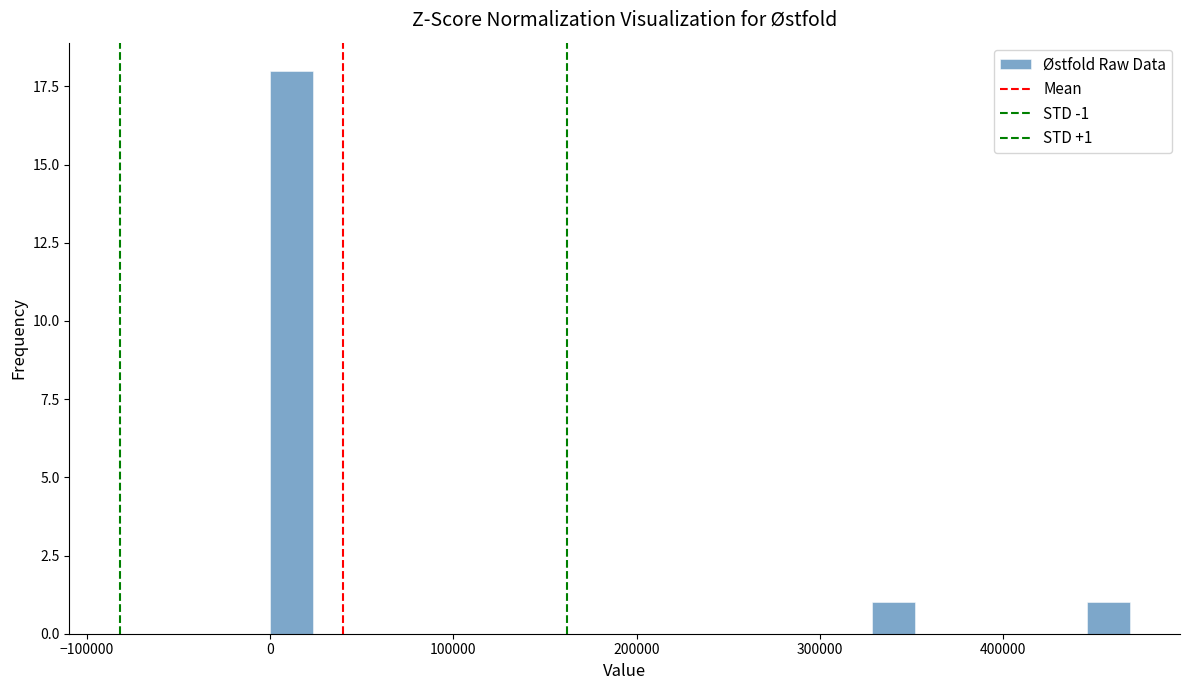

Around what value on the x-axis is the tallest bar? Give the approximate position of its centre, as read against the axis.

10000